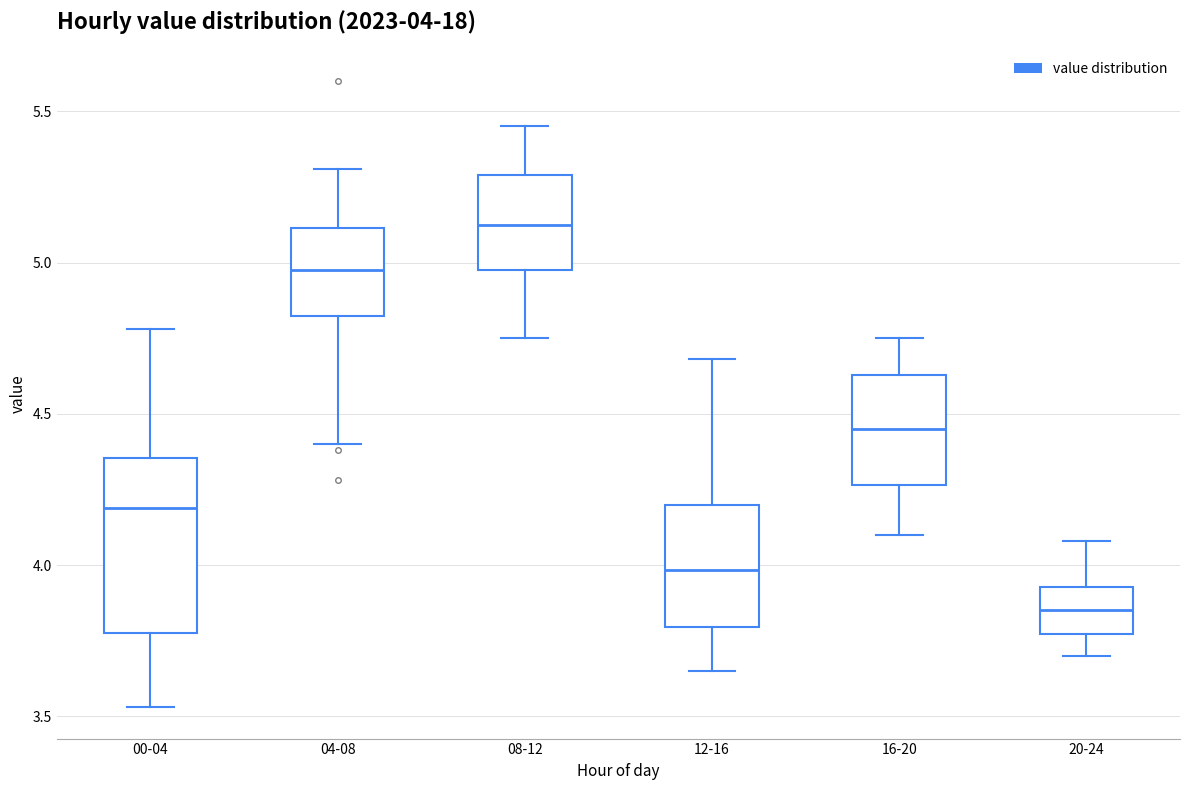

Which box has the highest median line?

08-12